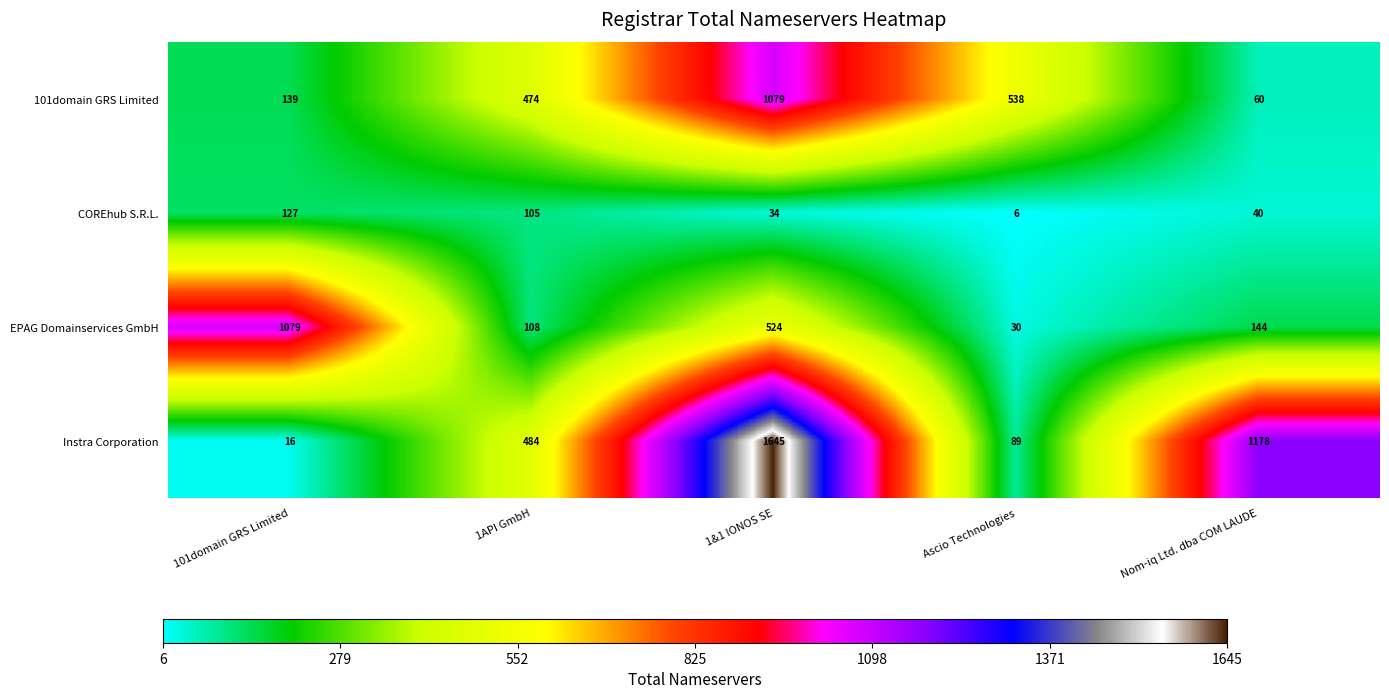

What is the average value of the COREhub S.R.L. series?

62